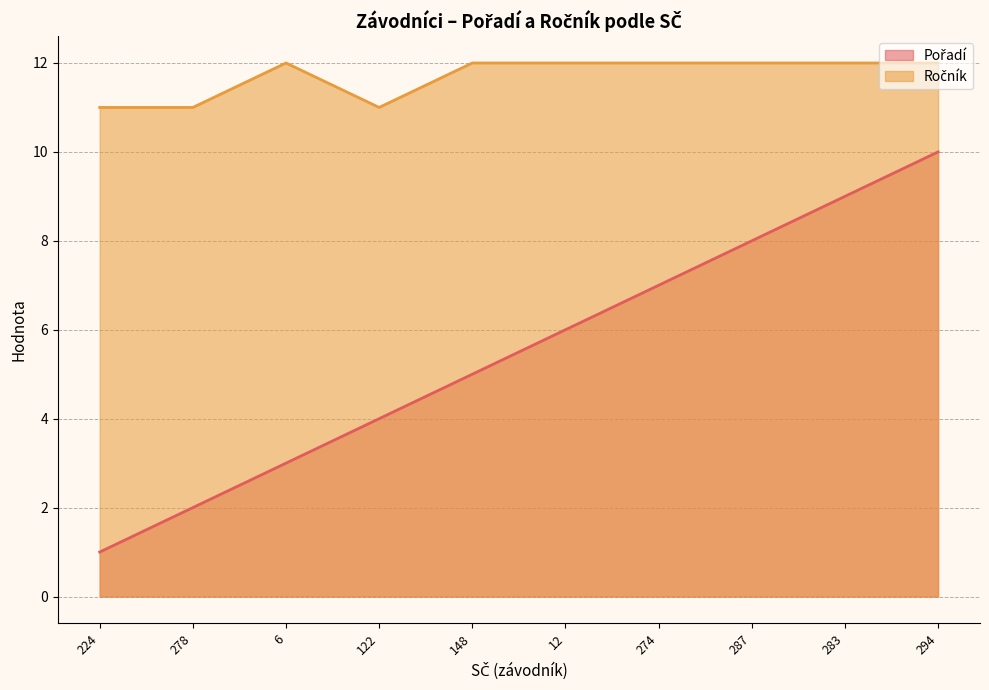

Read the Ročník value at 274.

12